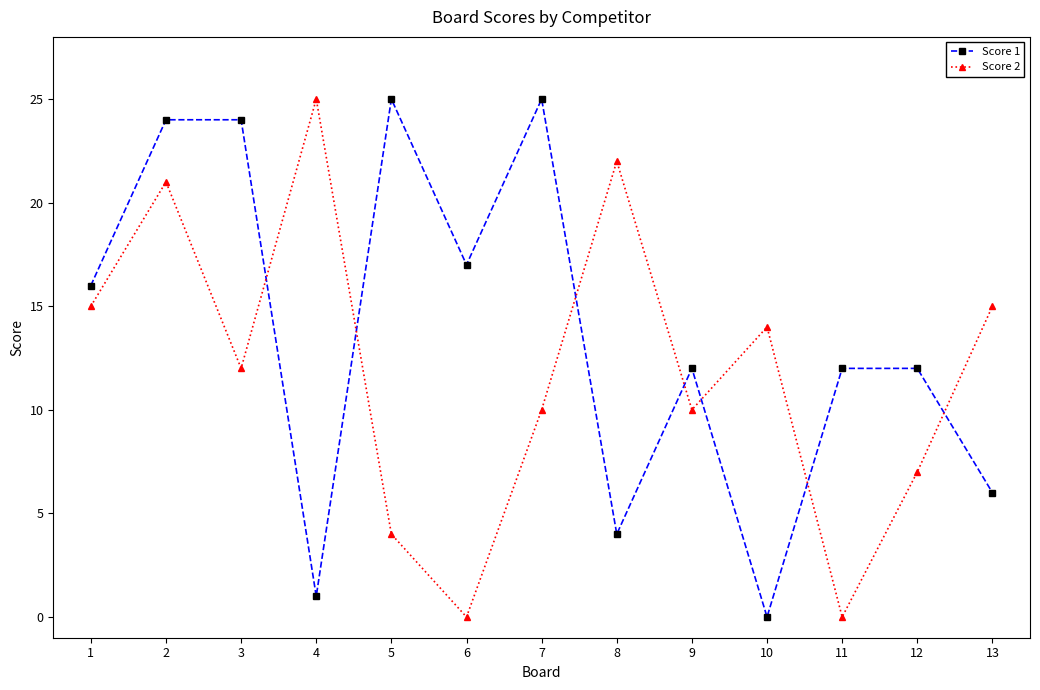

True or false: Score 1 has a value of 17 at 6.

True